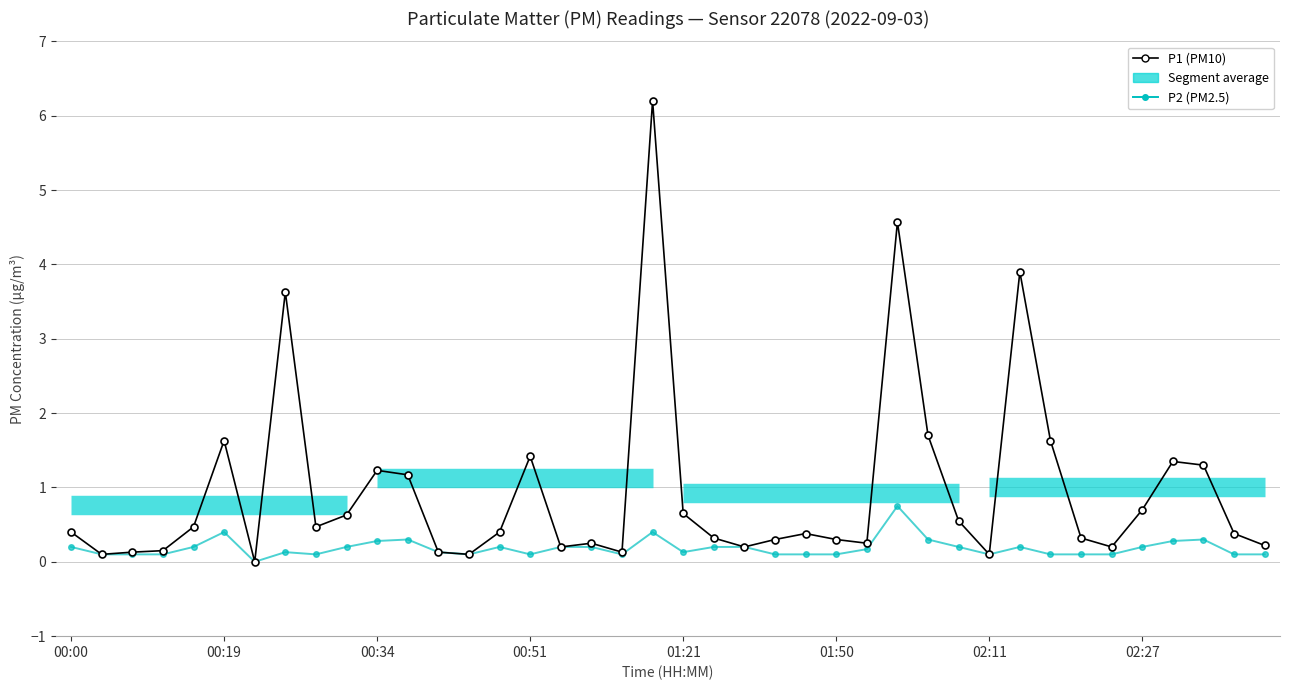

What position from the left is 18?

19